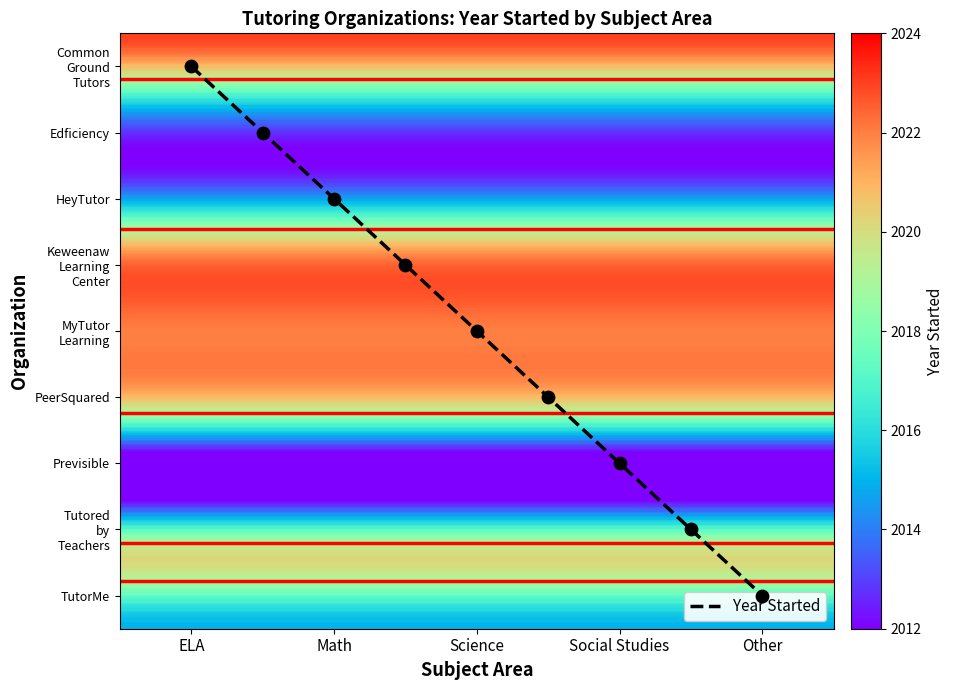

Which series changed the most between ELA and Other?

Common Ground Tutors